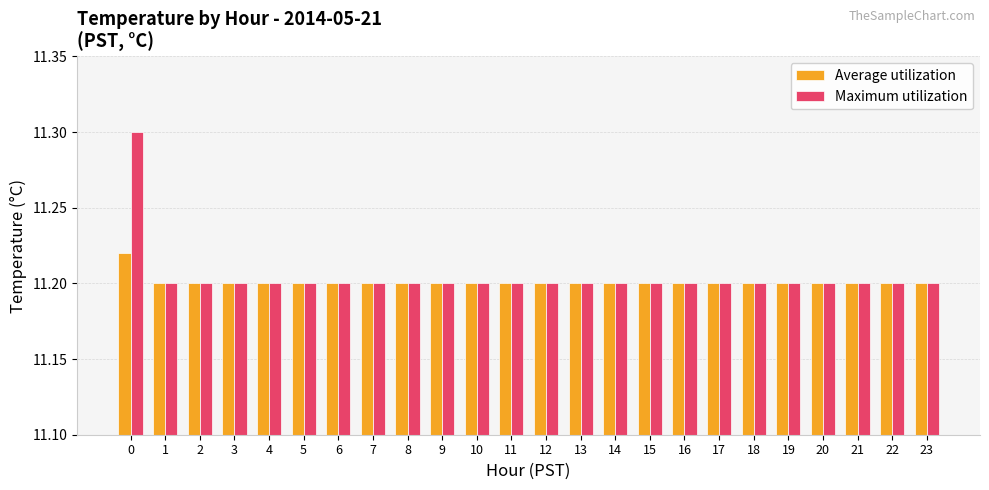

List the series in order of their overall mean, lowest first.

Average utilization, Maximum utilization